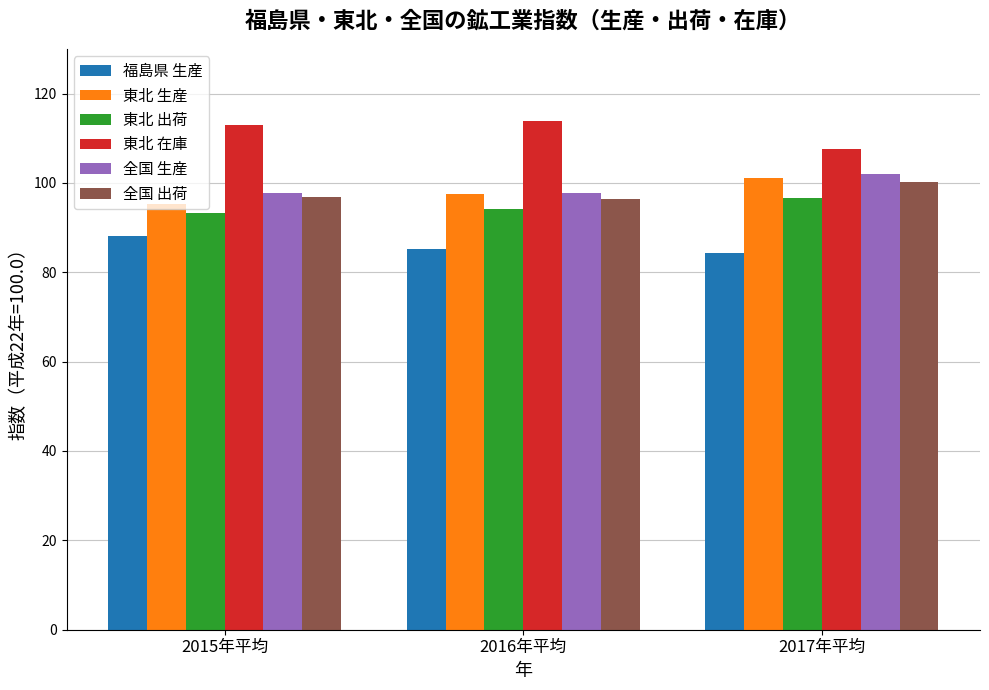

What value does the 東北 生産 series have at 2015年平均?

95.3